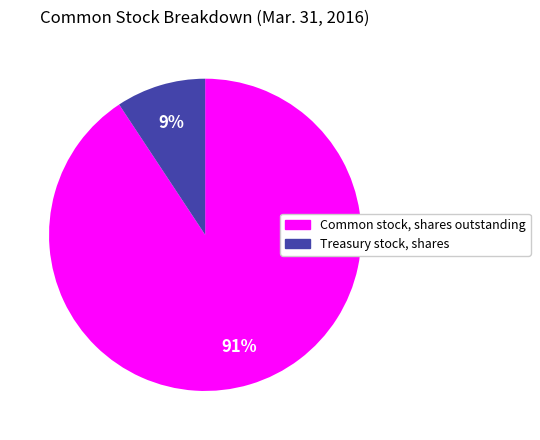

What is the ratio of the value at Treasury stock, shares to the value at Common stock, shares outstanding?

0.1